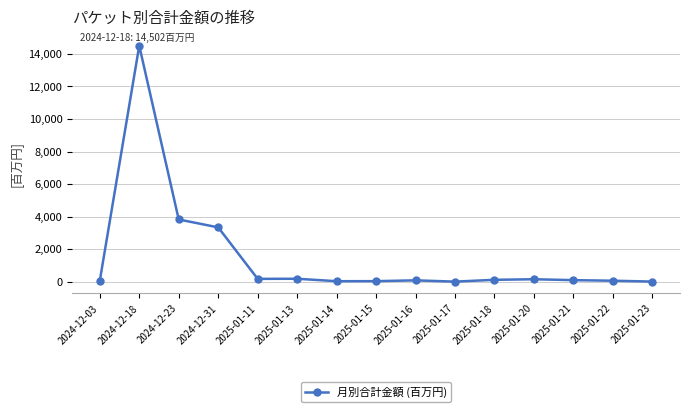

What is the label of the 6th point from the right?

2025-01-17